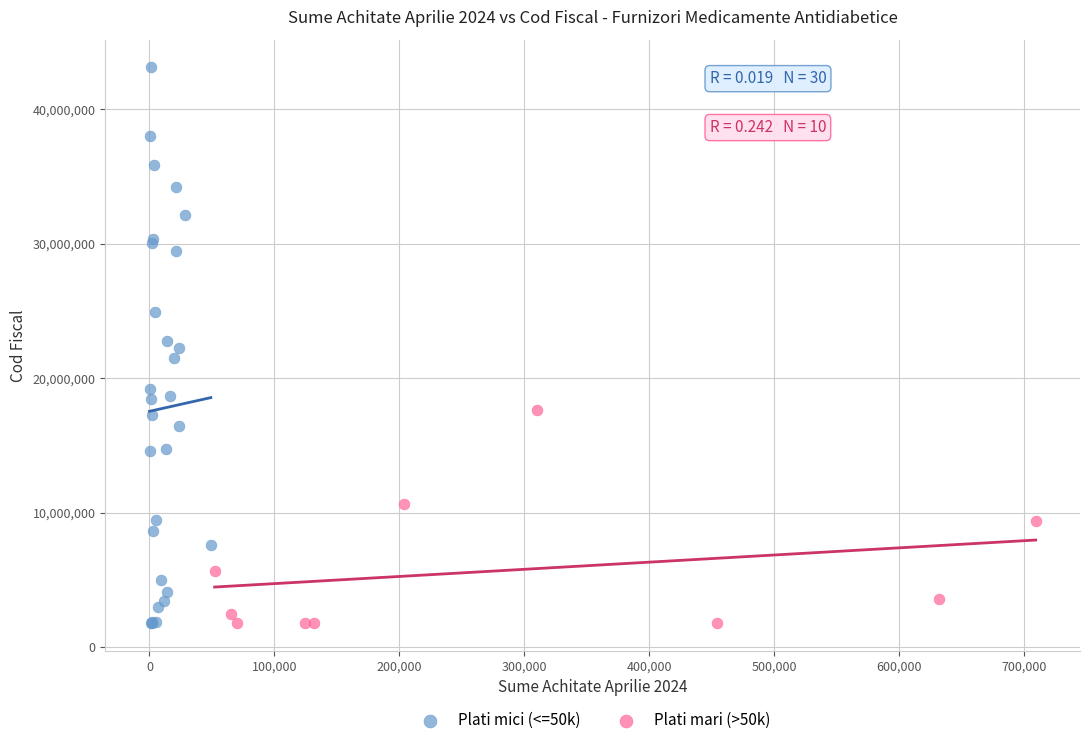

Which series has the largest Y range (max minus min)?

Plati mici (<=50k)